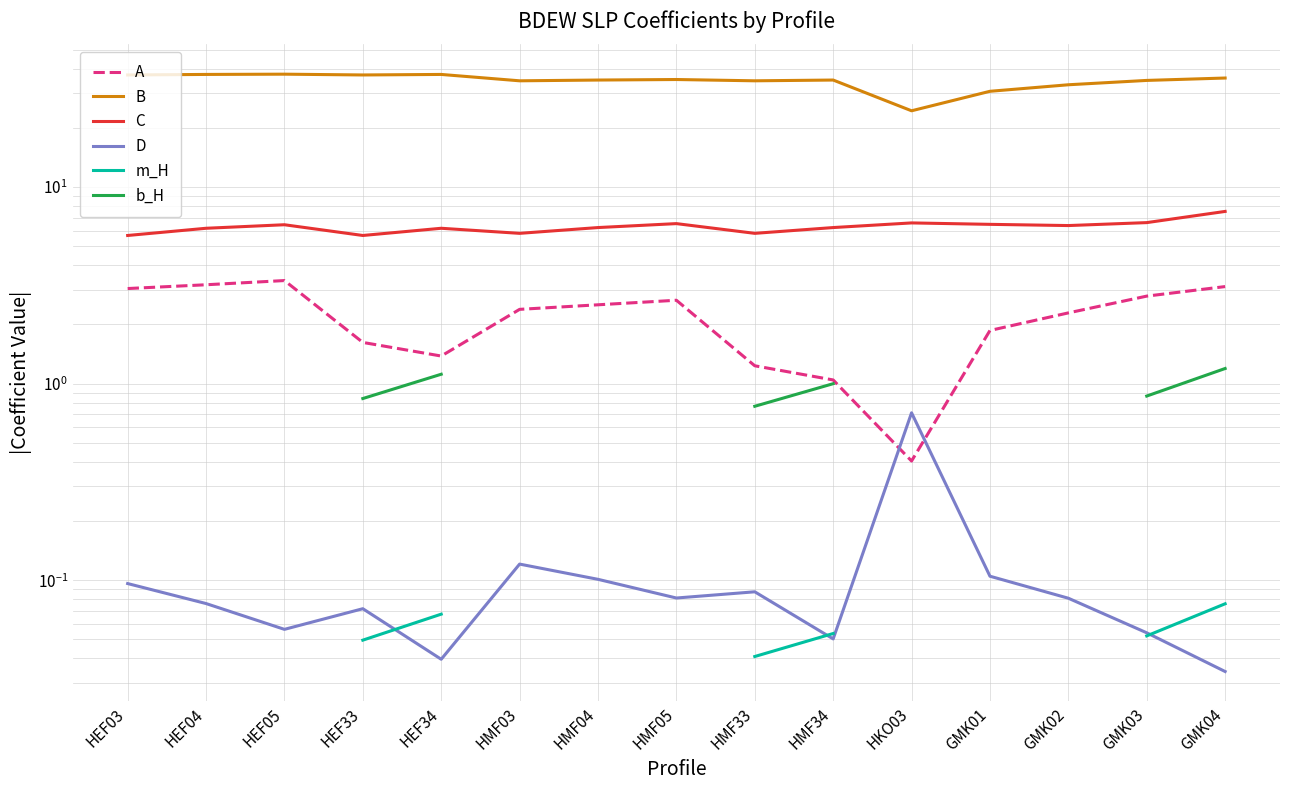

How many lines are shown in the chart?

6